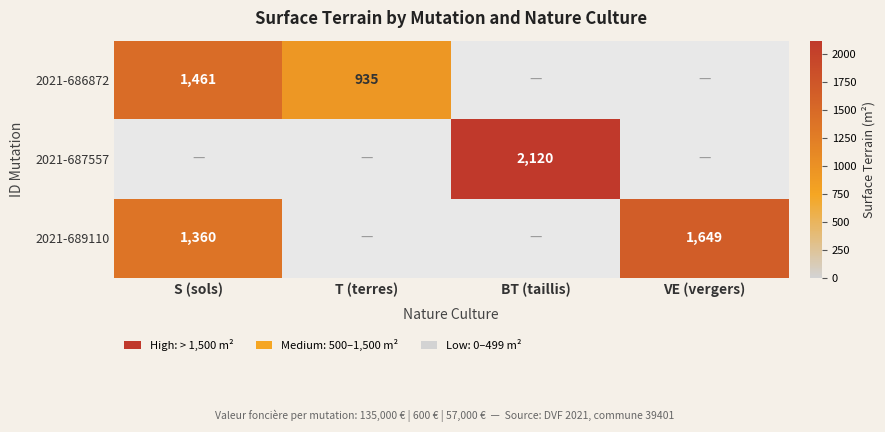

What is the greatest value displayed?

2120.0